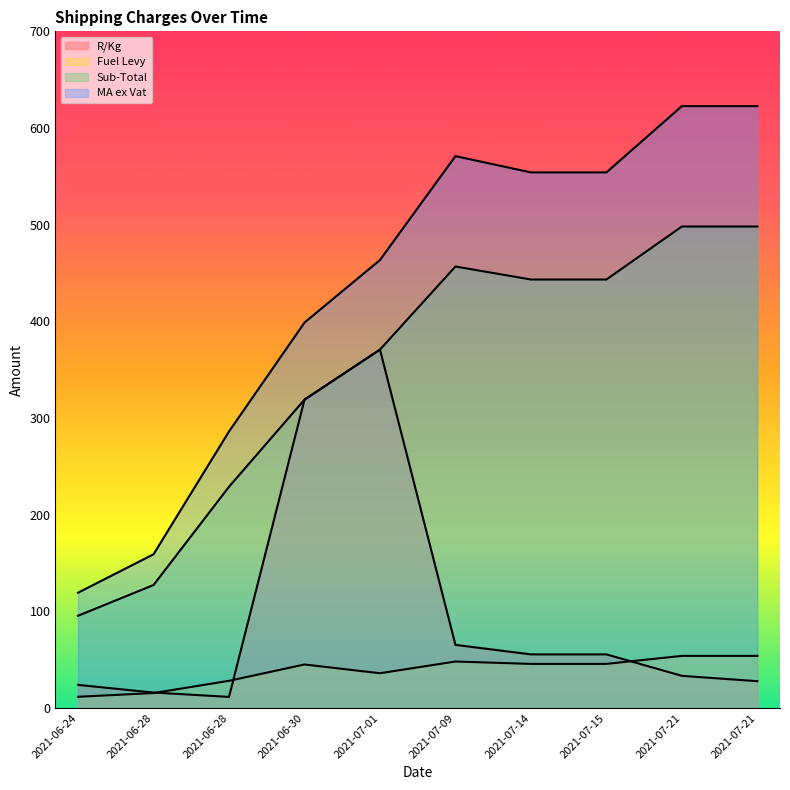

How many lines are shown in the chart?

4